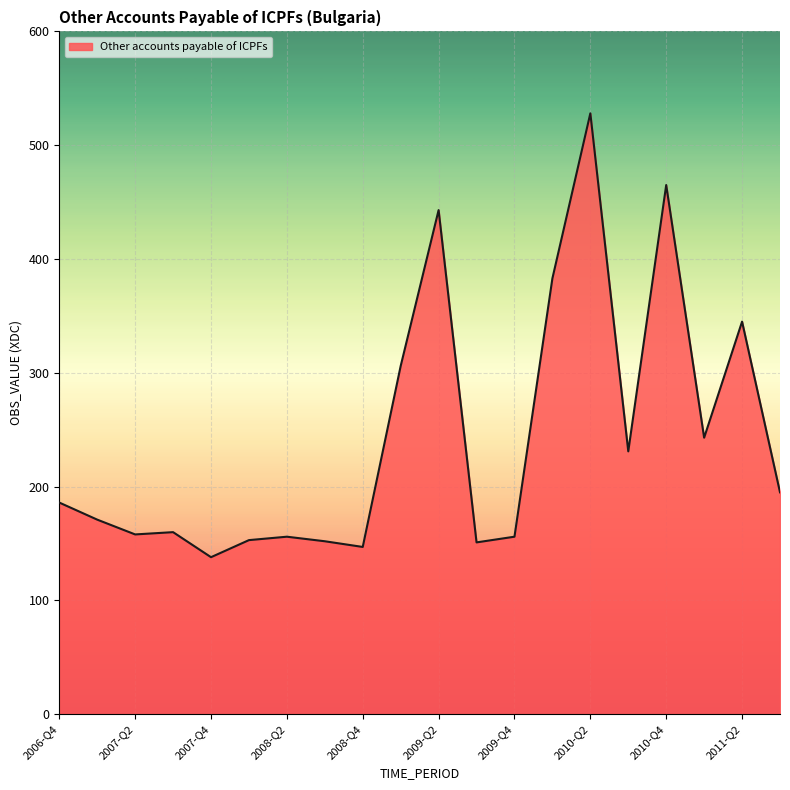

What is the smallest value displayed?

138